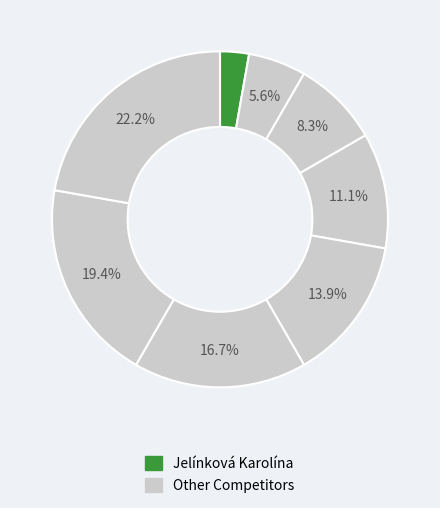

Is there any slice that represents more than half of the pie?

No